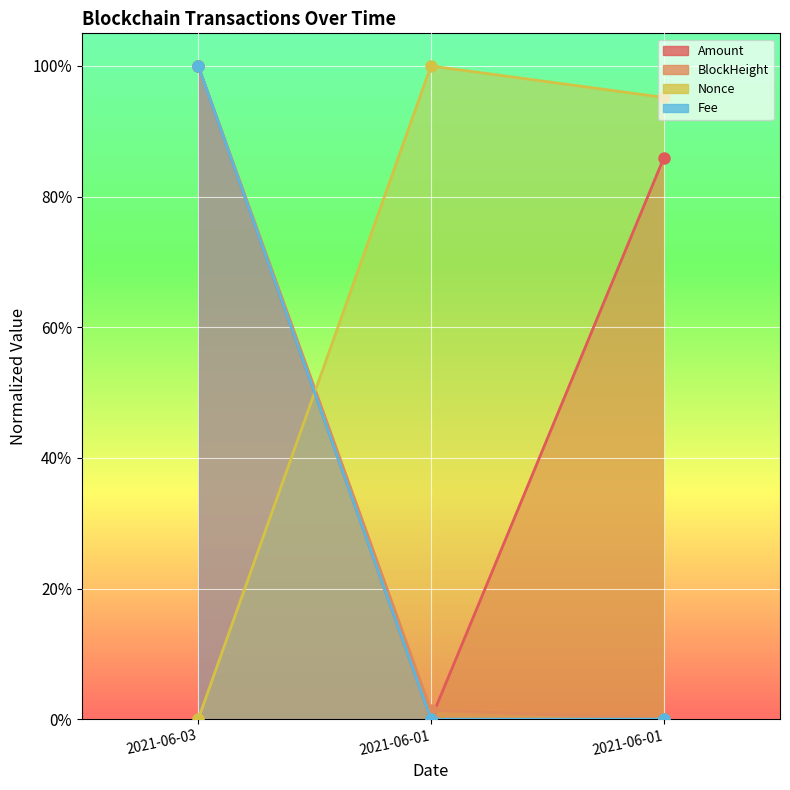

Reading left to right, list all the values displayed in this chart.

Amount: 1.0	0.0	0.9
BlockHeight: 1.0	0.0	0.0
Nonce: 0.0	1.0	1.0
Fee: 1.0	0.0	0.0